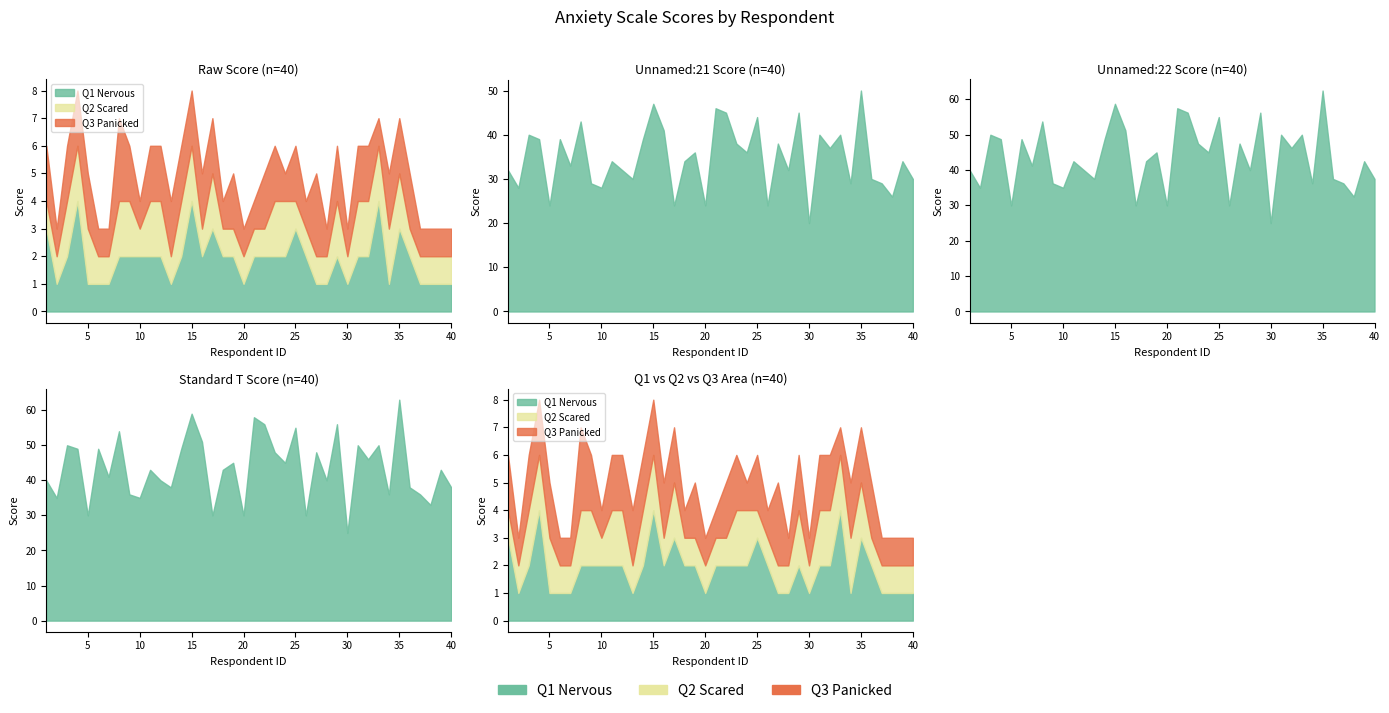

What is the difference between the maximum and second lowest values in the Q3 Panicked series?

2.0